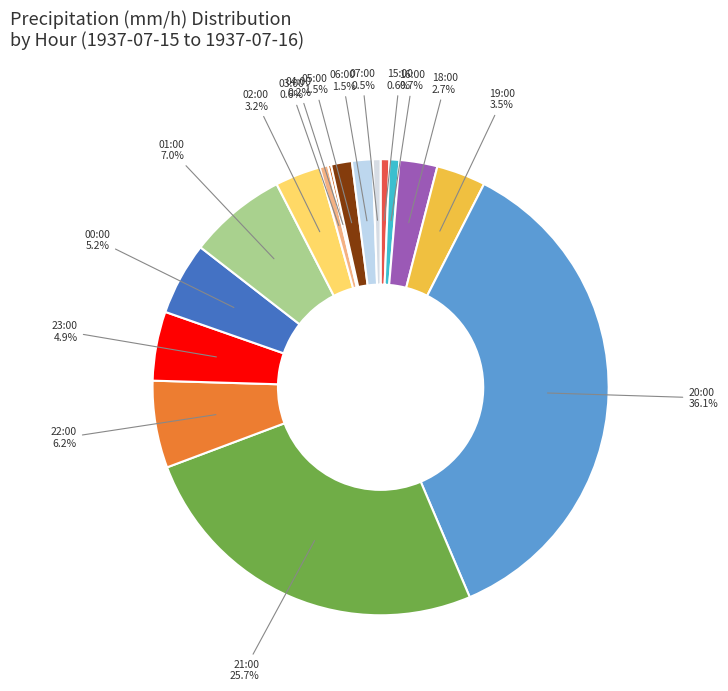

Which category has the biggest portion of the pie?

20:00